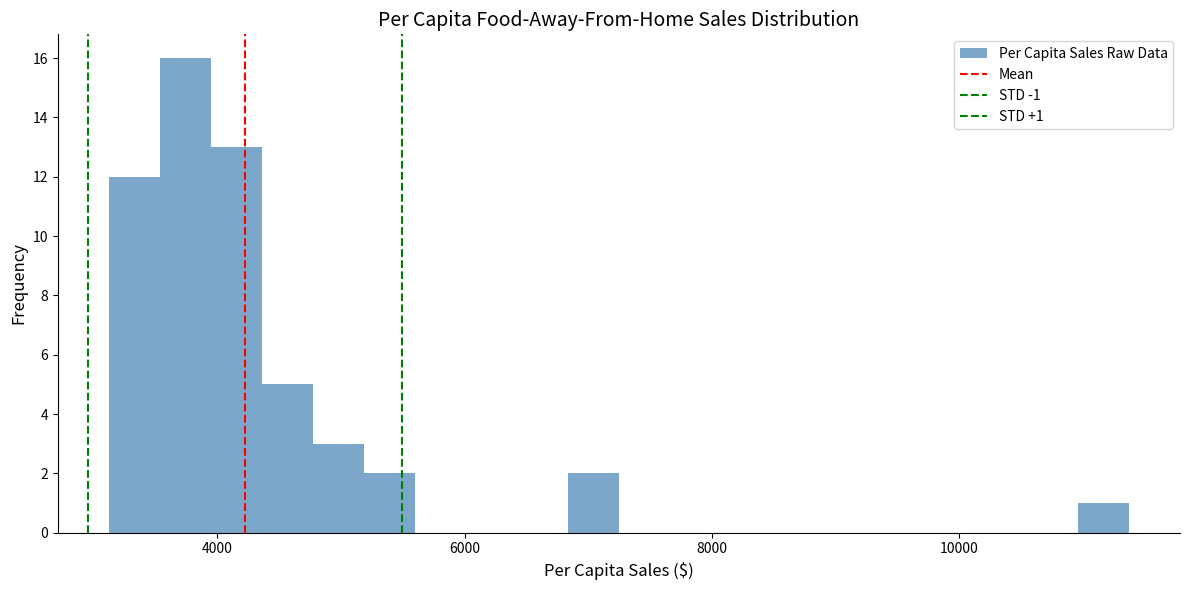

Around what value on the x-axis is the tallest bar? Give the approximate position of its centre, as read against the axis.

3800